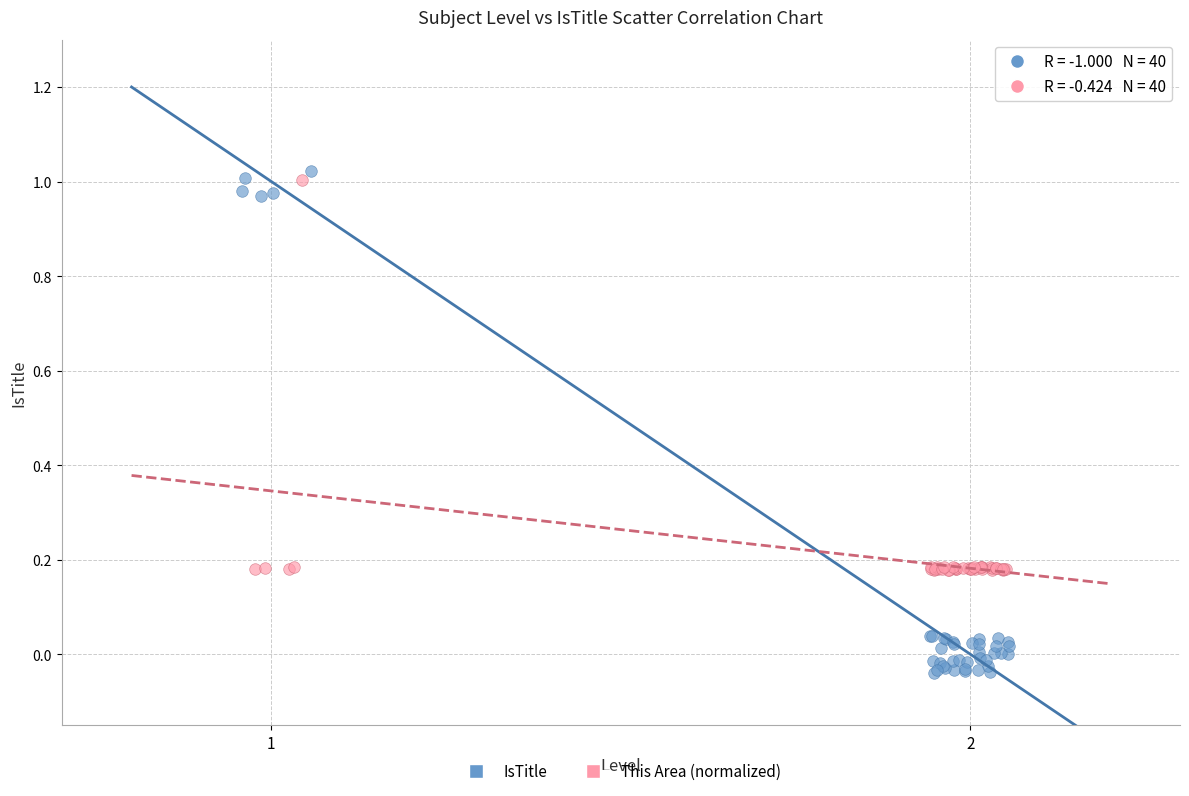

Which series has the widest spread of Y values?

IsTitle